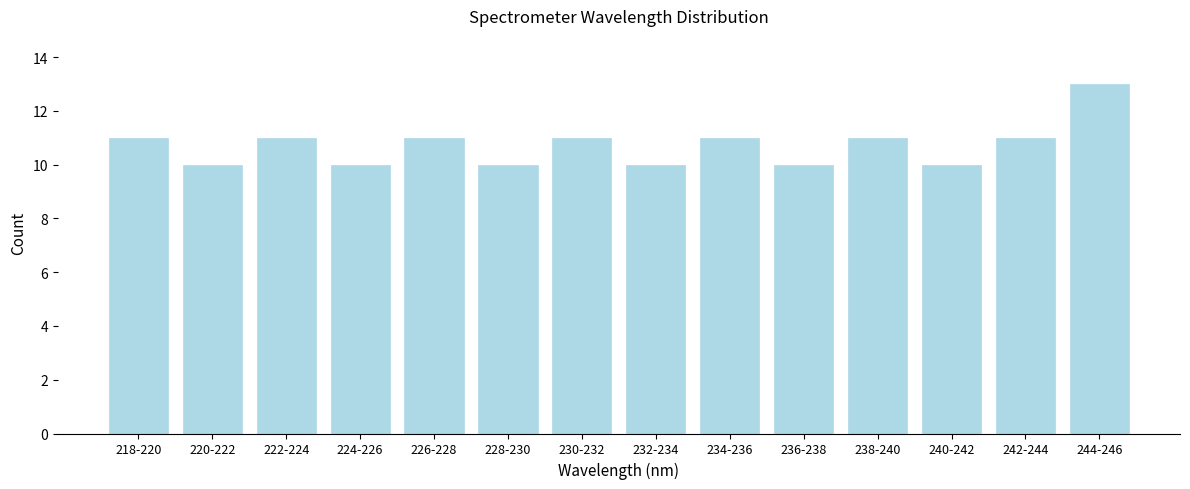

Reading left to right, extract all data points from this chart.

218-220=11	220-222=10	222-224=11	224-226=10	226-228=11	228-230=10	230-232=11	232-234=10	234-236=11	236-238=10	238-240=11	240-242=10	242-244=11	244-246=13